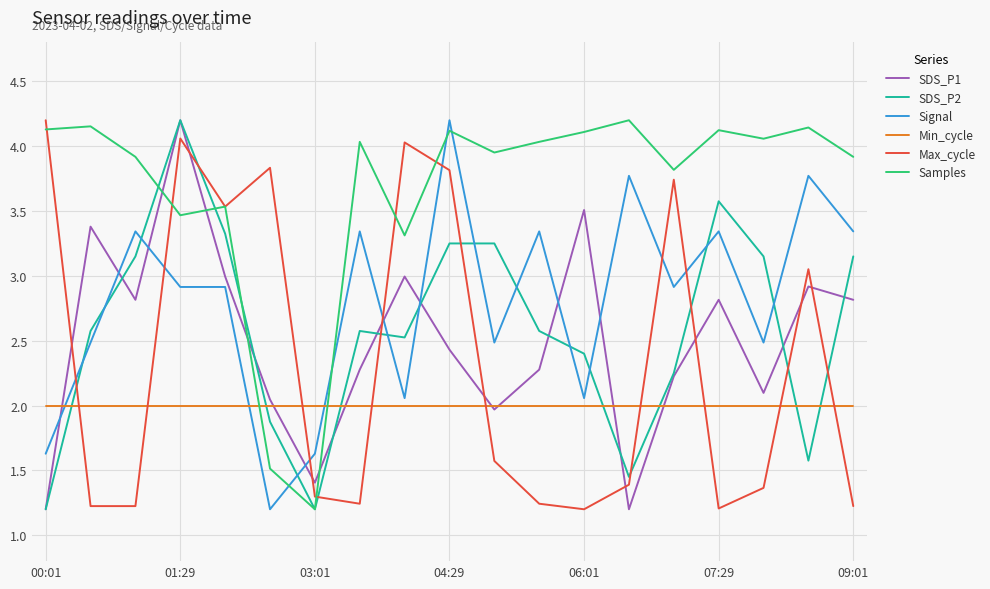

Which series has the largest total across all categories?

Samples